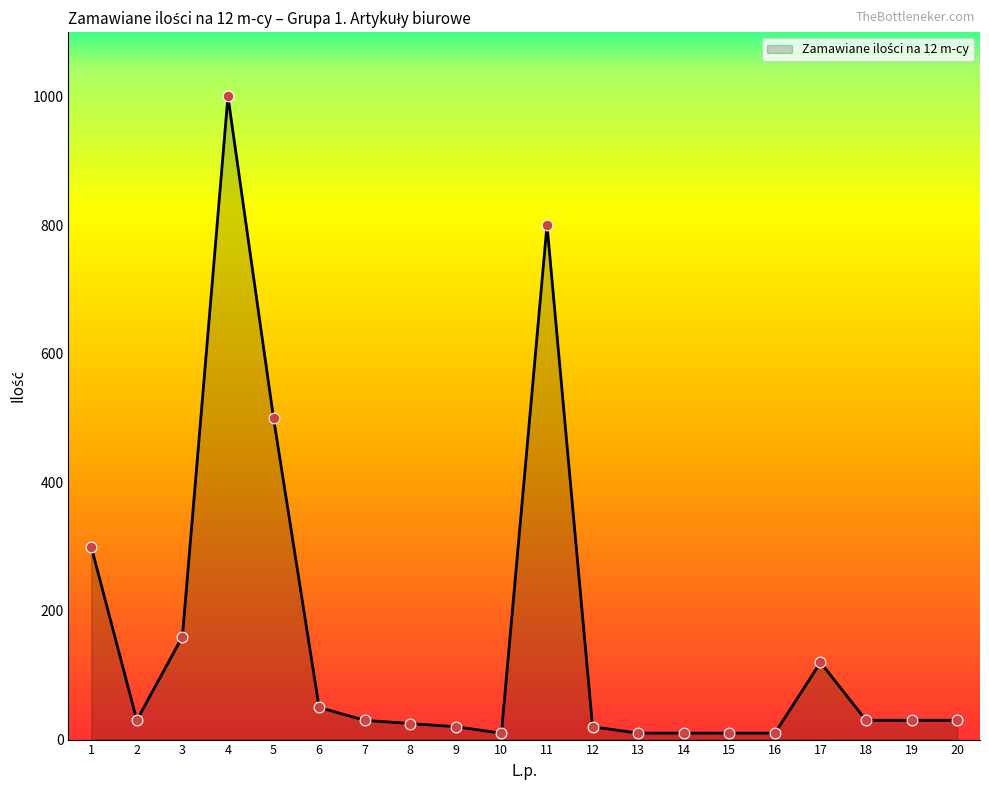

Which has a higher value, 7 or 3?

3